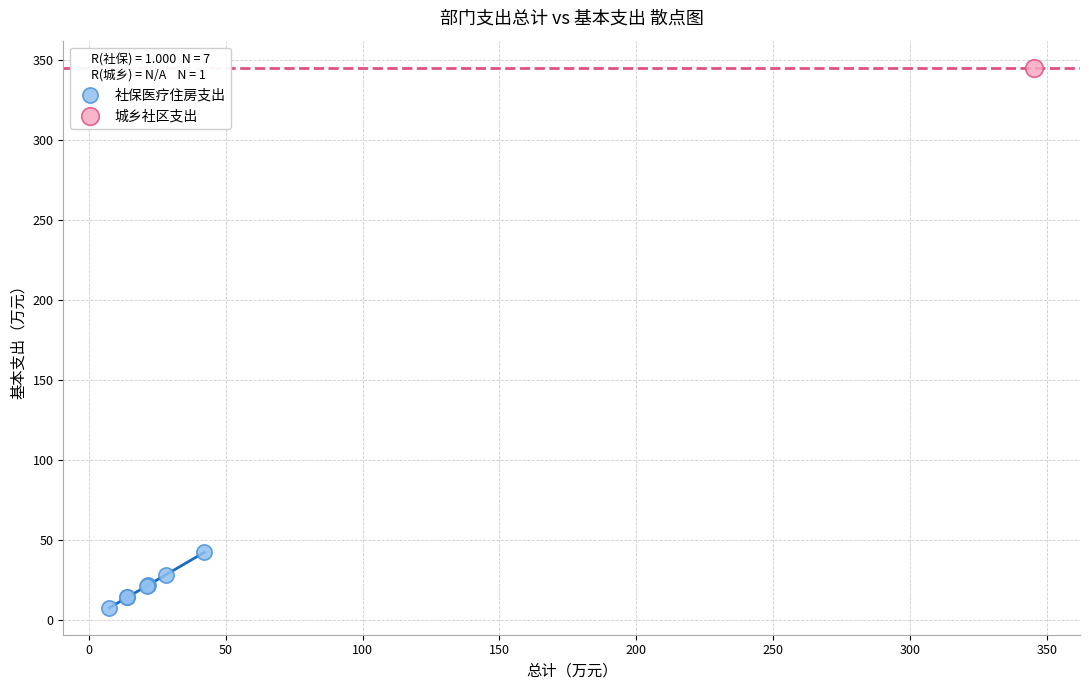

What are all the series names shown in the legend?

社保医疗住房支出, 城乡社区支出